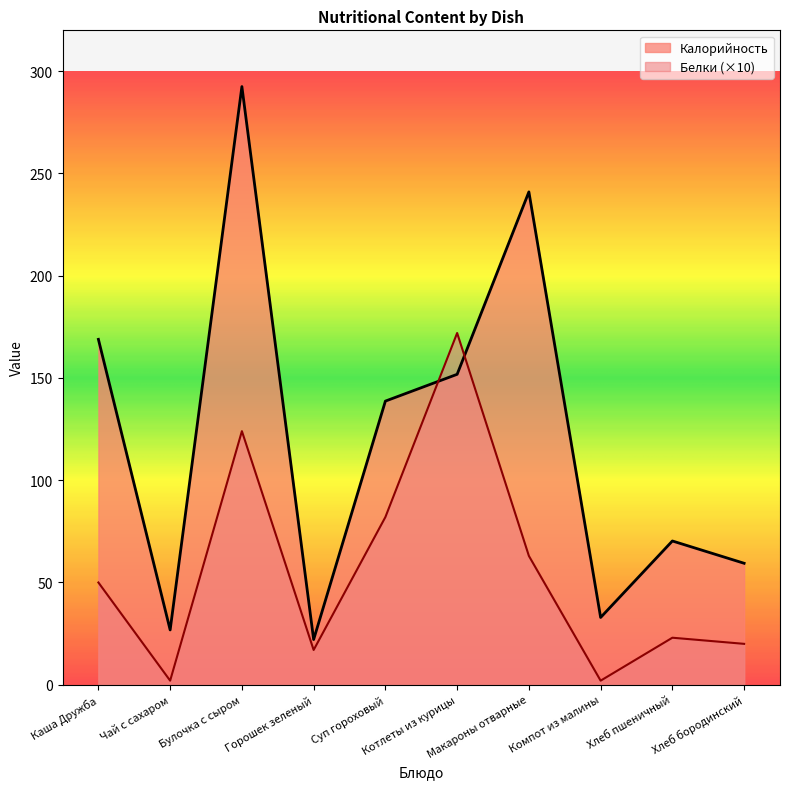

At which label is Калорийность closest to 157?

Котлеты из курицы